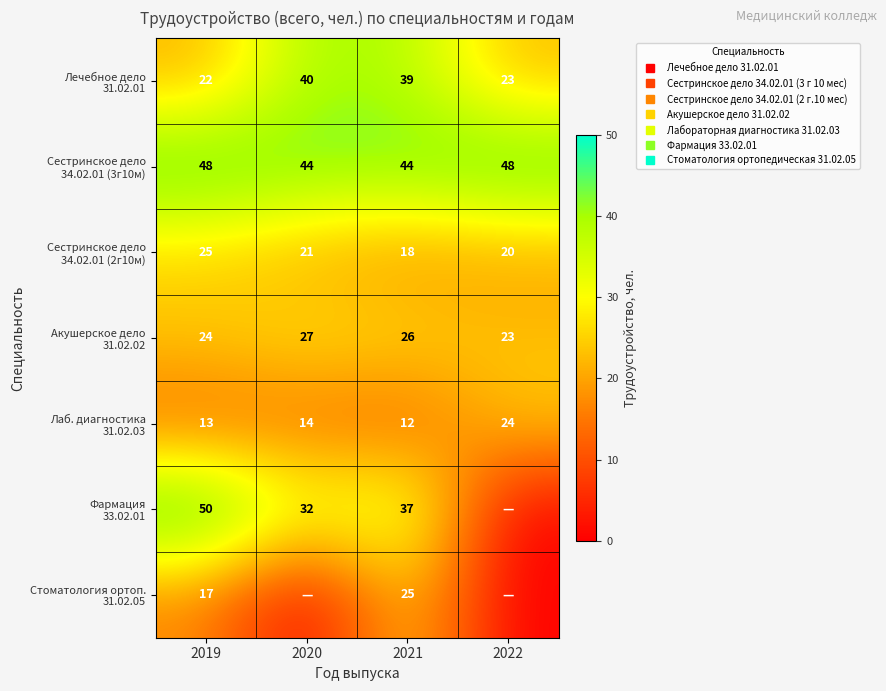

Which has a higher value, 2021 or 2020?

2020